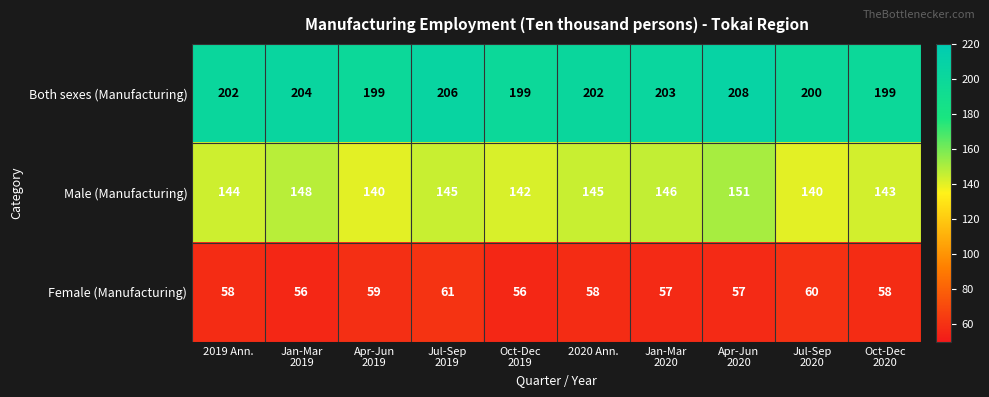

At how many categories does at least one series exceed 116?

10